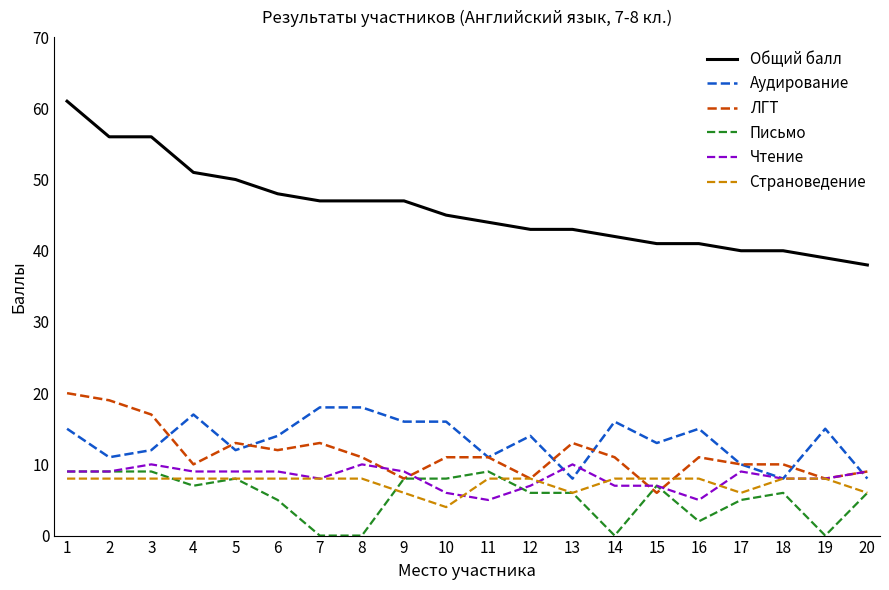

Which label corresponds to the largest value in the chart?

1